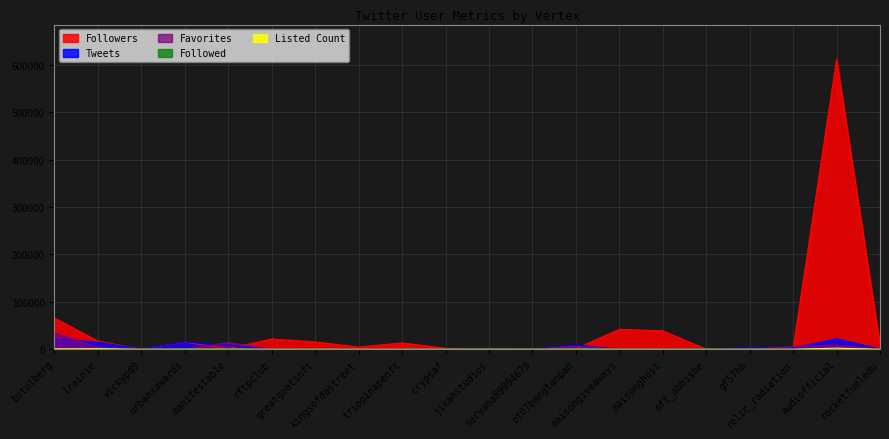

True or false: Favorites has a value of 7 at rftpclub.

True